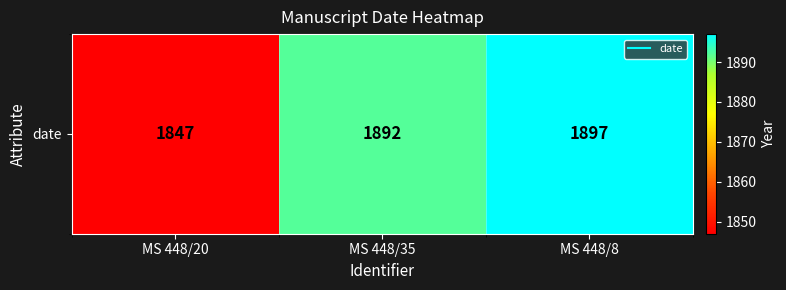

Rank the categories by value from lowest to highest.

MS 448/20, MS 448/35, MS 448/8